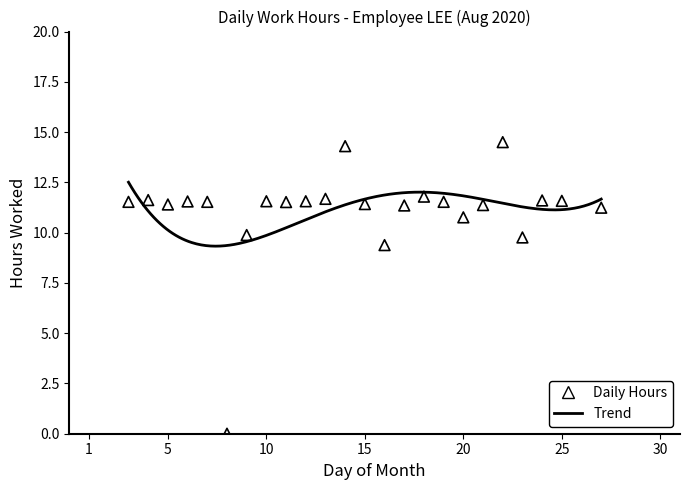

Between 21 and 27, which is larger?

21